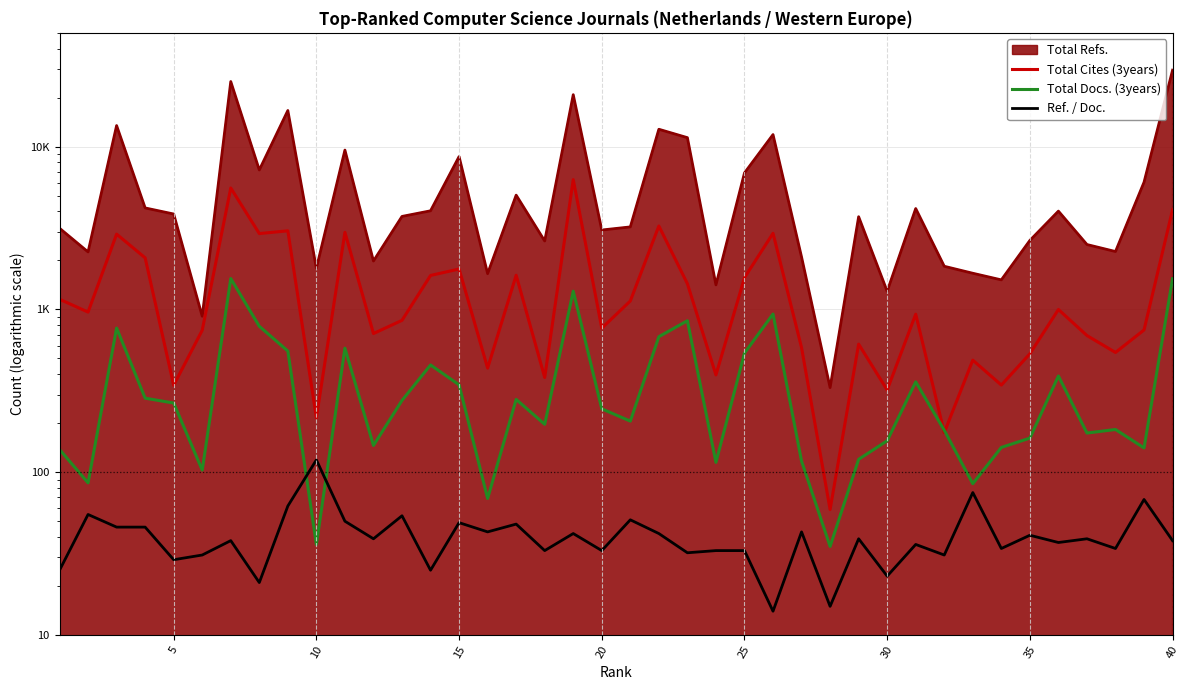

Is the value of Ref. / Doc. at 35 greater than the value of Total Docs. (3years) at 17?

No